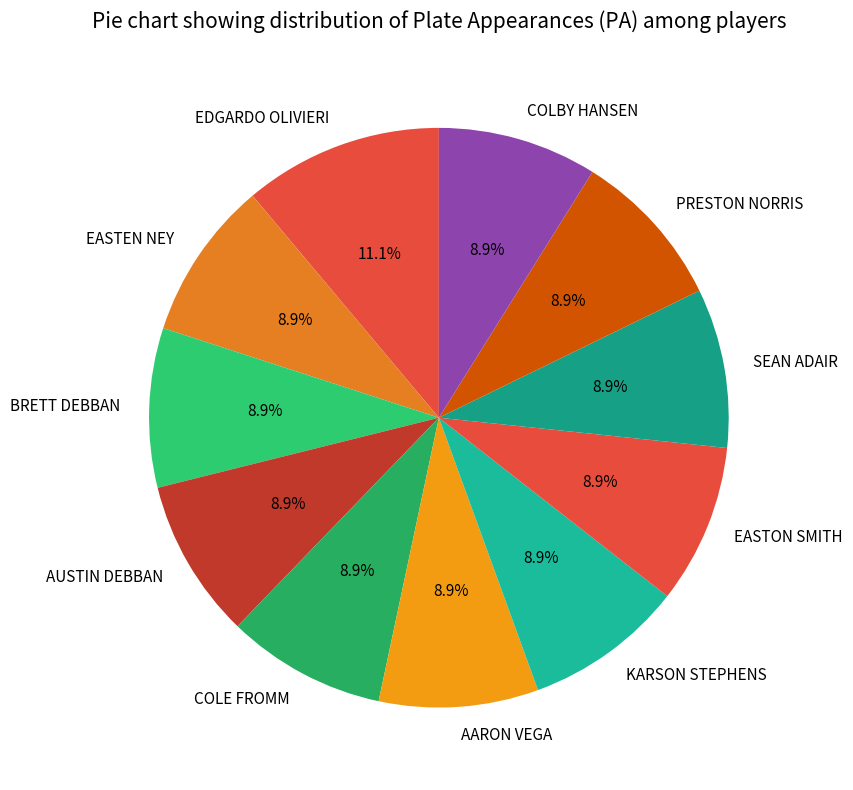

Is it true that BRETT DEBBAN is 9% of the pie?

True